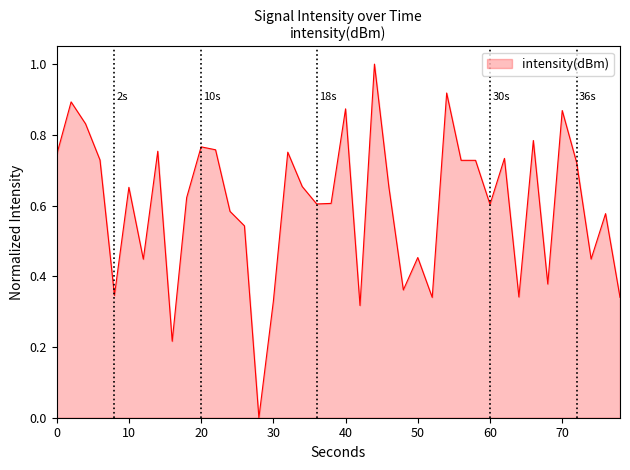

What is the greatest value displayed?

1.0